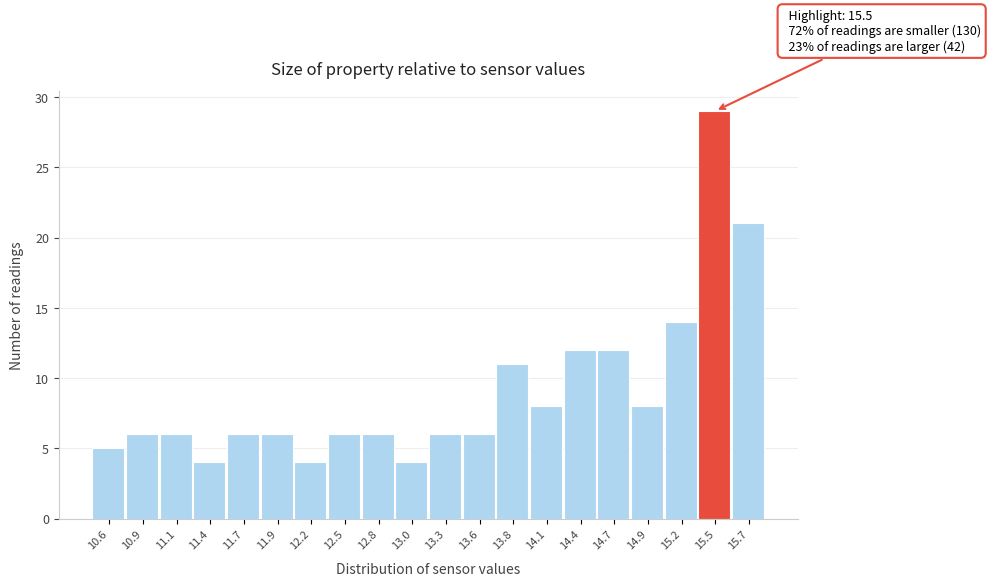

Reading right to left, list all the values displayed in this chart.

15.7=21	15.5=29	15.2=14	14.9=8	14.7=12	14.4=12	14.1=8	13.8=11	13.6=6	13.3=6	13.0=4	12.8=6	12.5=6	12.2=4	11.9=6	11.7=6	11.4=4	11.1=6	10.9=6	10.6=5